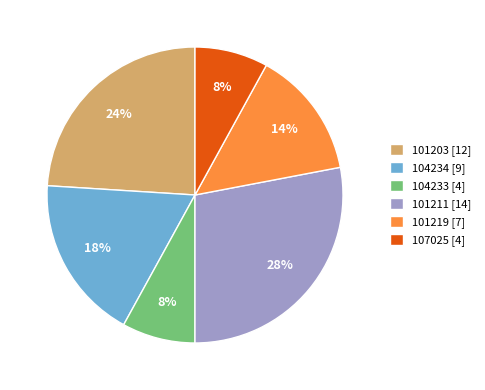

Does 107025 account for over 50% of the chart?

No